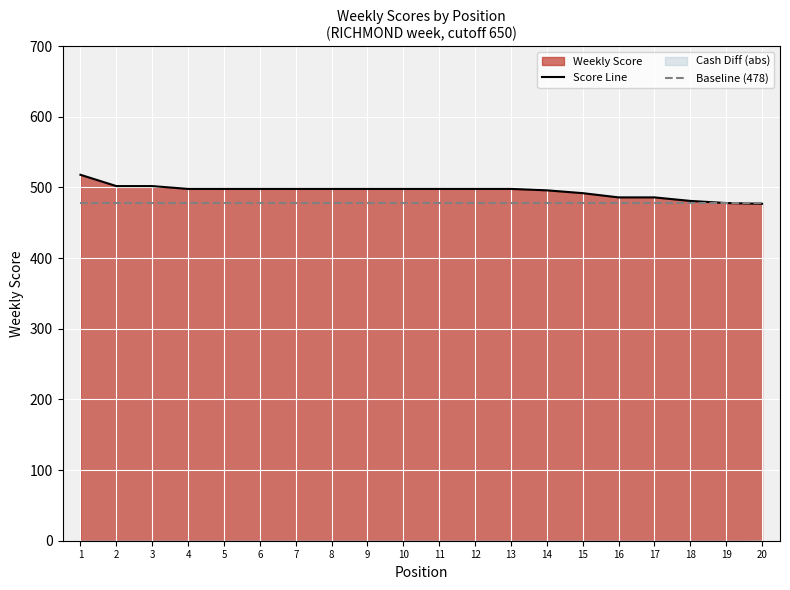

True or false: Baseline (478) and Score Line intersect in this chart.

False